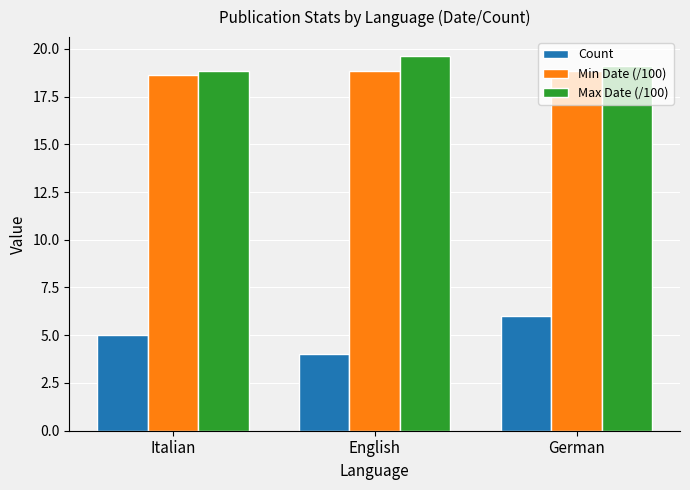

True or false: Max Date (/100) has a value of 10.3 at German.

False